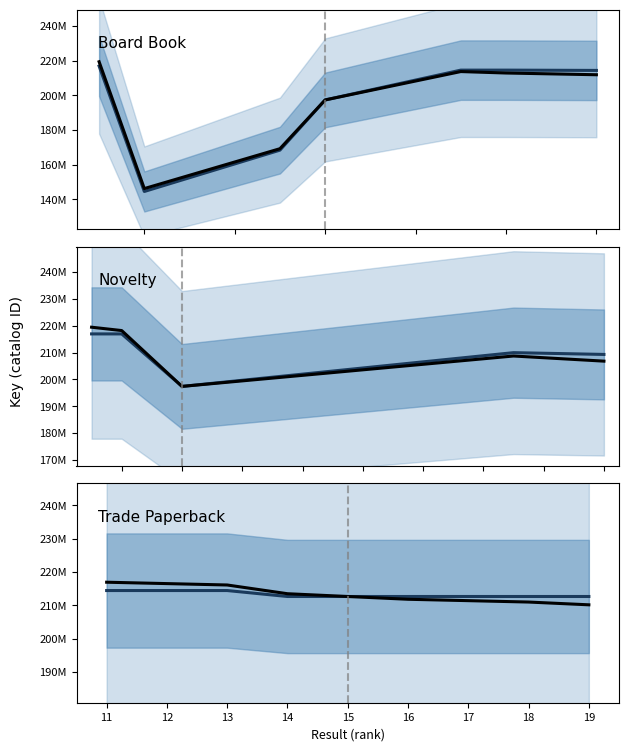

What is the value of the Historical point at the 2nd from the left?

216106582.7